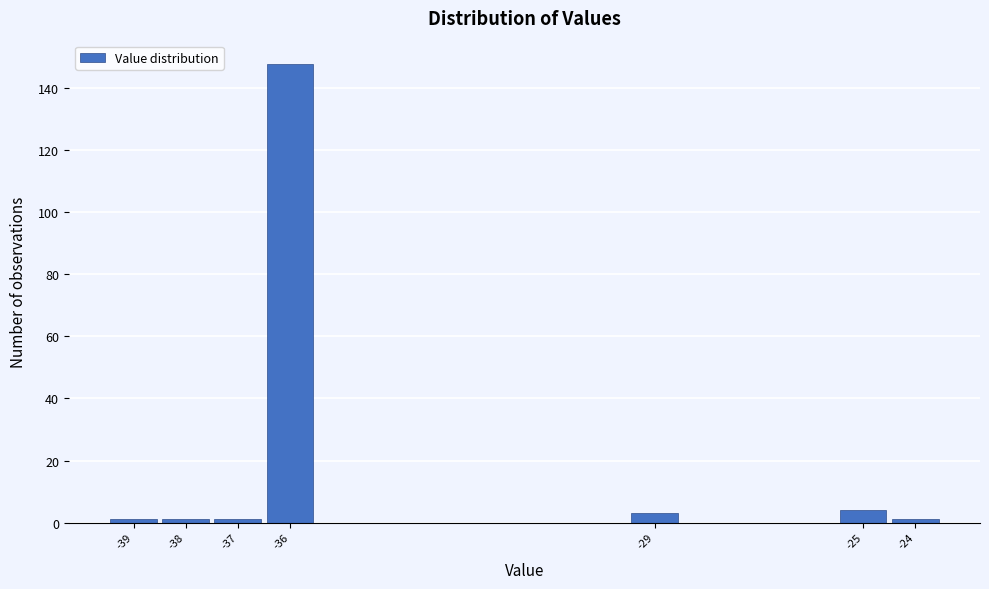

Reading left to right, transcribe this chart: for each bar, give the range it covers on the x-axis and its height. The values are not printed on the chart, so give them approximately, as read against the axis.

-39.5 to -38.5: under 2
-38.5 to -37.5: under 2
-37.5 to -36.5: under 2
-36.5 to -35.5: 148
-35.5 to -34.5: 0
-34.5 to -33.5: 0
-33.5 to -32.5: 0
-32.5 to -31.5: 0
-31.5 to -30.5: 0
-30.5 to -29.5: 0
-29.5 to -28.5: 4
-28.5 to -27.5: 0
-27.5 to -26.5: 0
-26.5 to -25.5: 0
-25.5 to -24.5: 4
-24.5 to -23.5: under 2